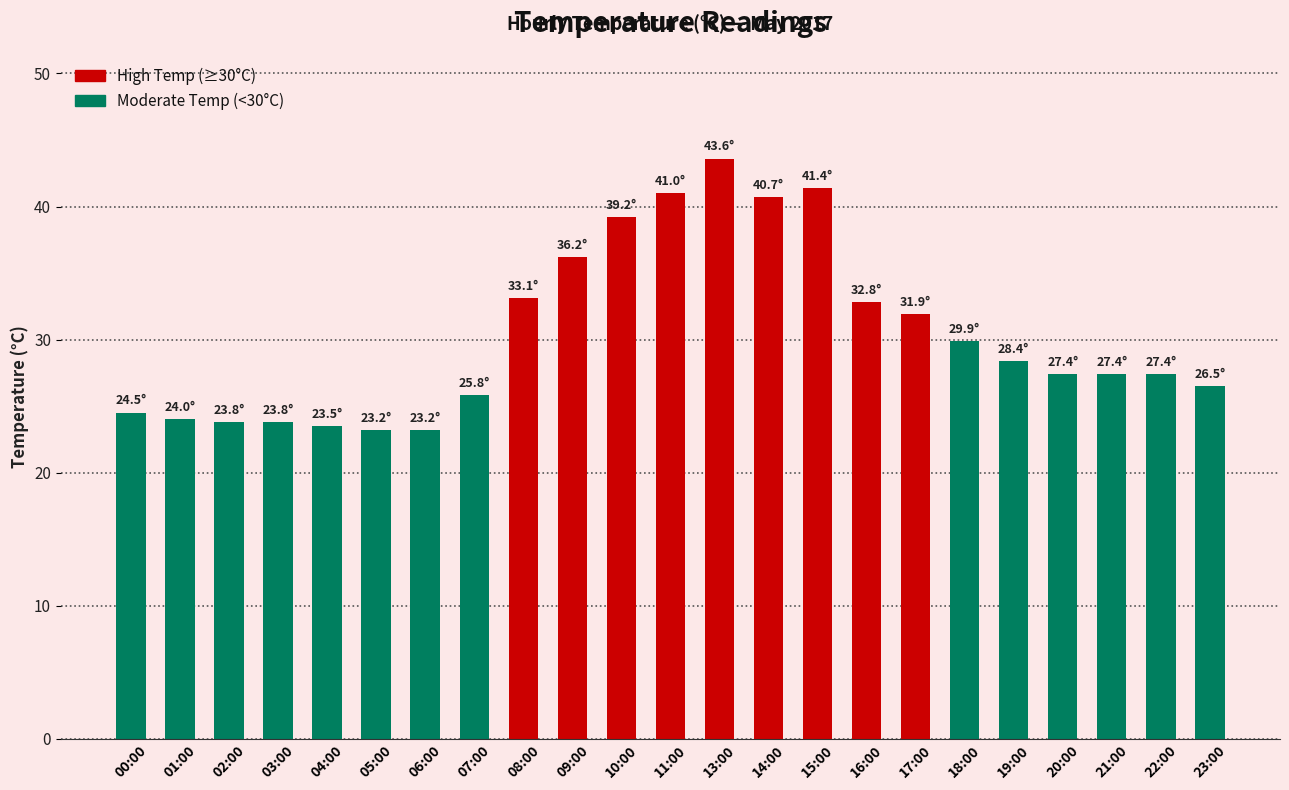

What is the ratio of the value at 20:00 to the value at 03:00?

1.2